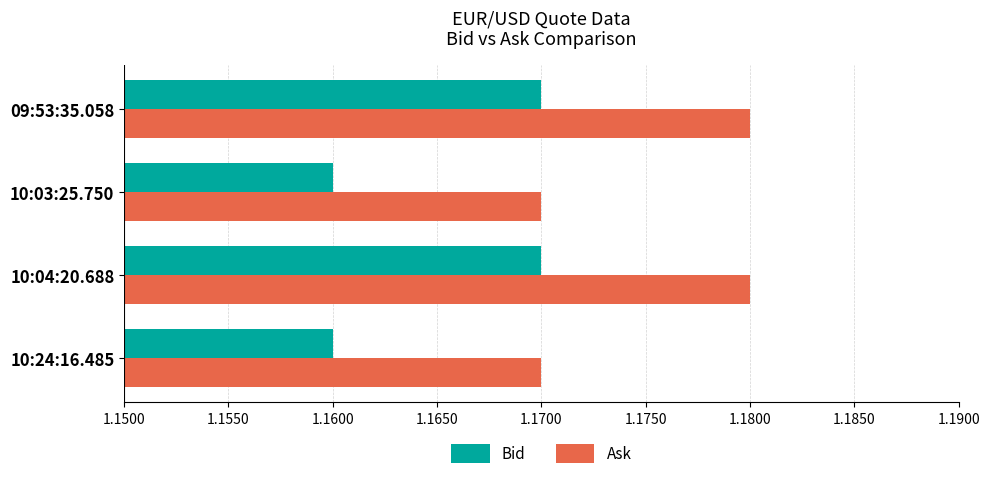

Rank the series by their maximum value, from highest to lowest.

Ask, Bid